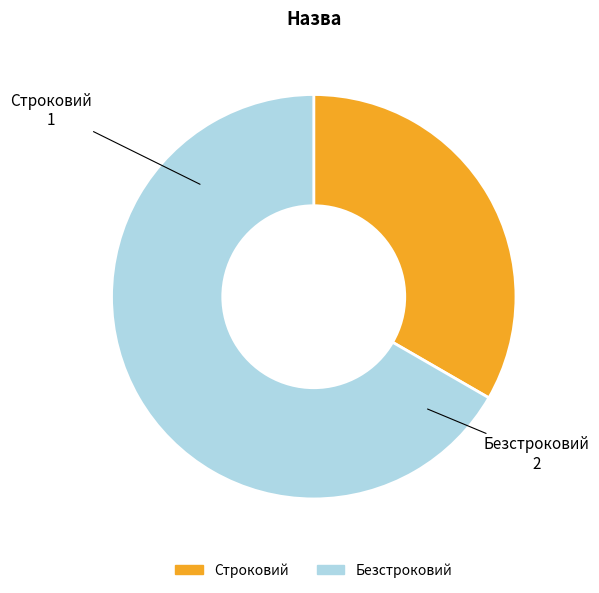

Combined, do Безстроковий and Строковий account for over 50%?

Yes